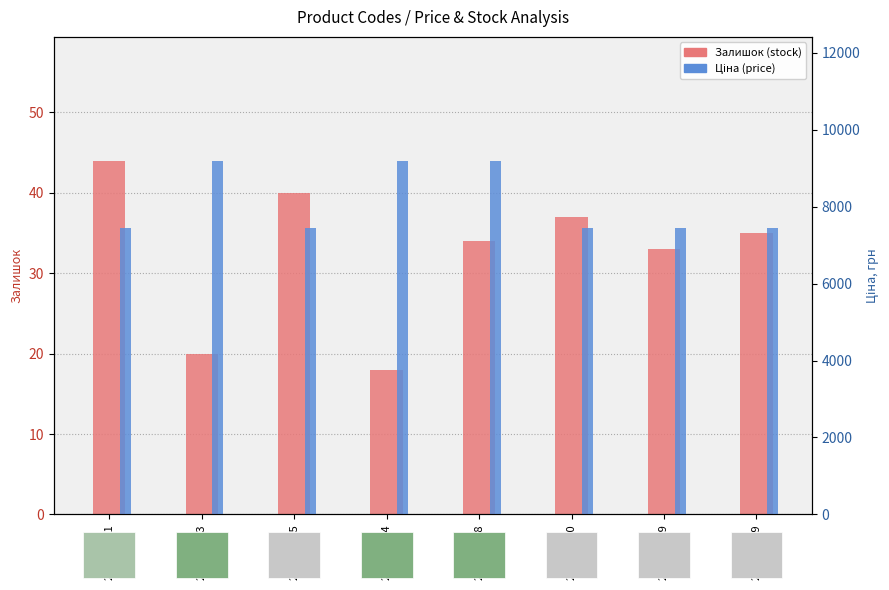

Rank the categories by Ціна (price) value from highest to lowest.

273702193, 273702194, 273702128, 284392211, 239682195, 239682130, 239682129, 239681779